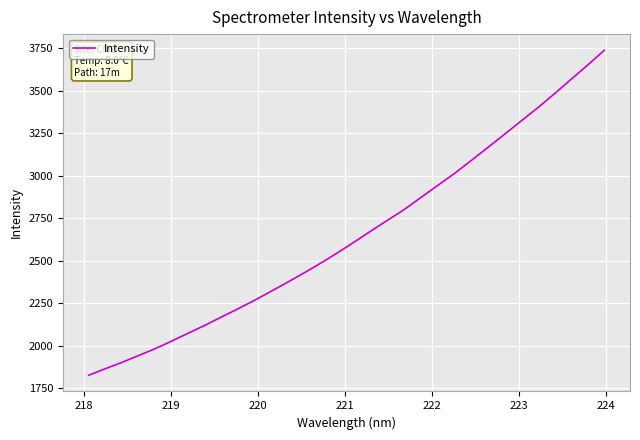

What is the difference between the maximum and minimum values?

1909.3